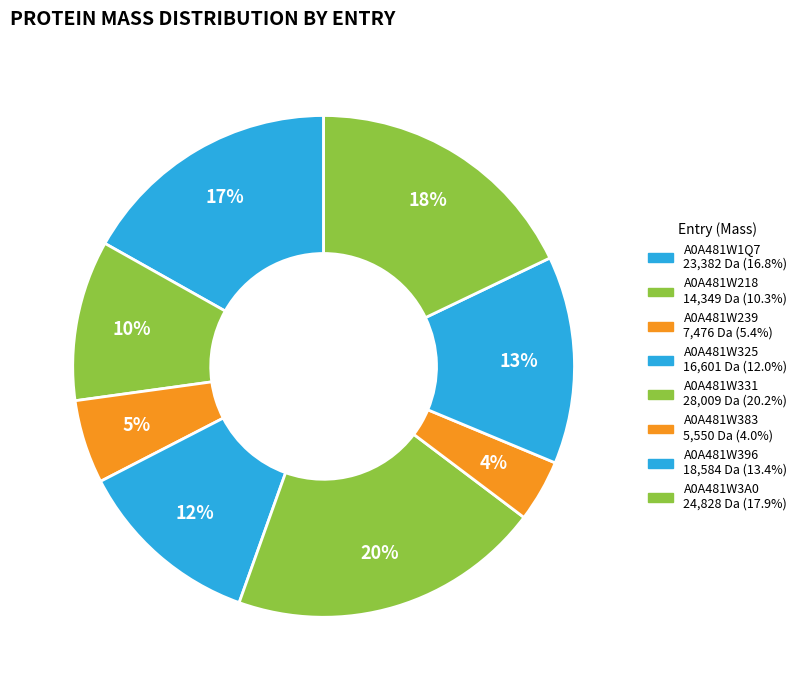

What is the ratio of the value at A0A481W218 to the value at A0A481W239?

1.9